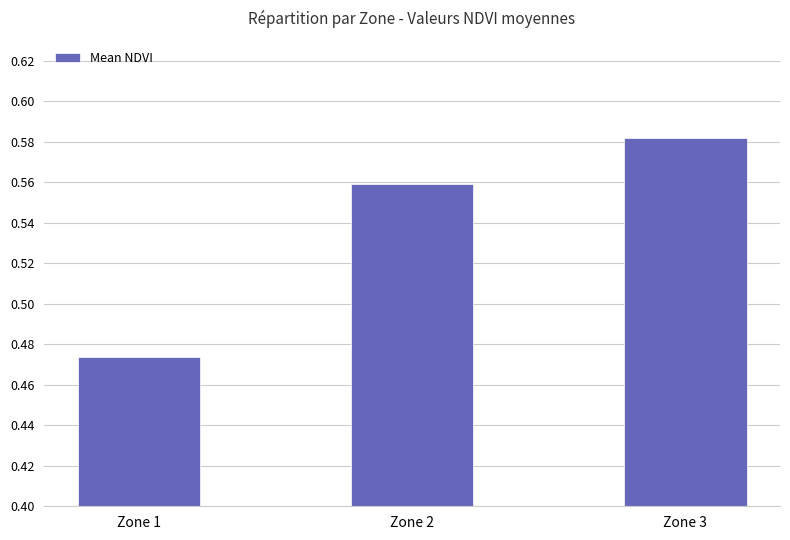

The chart shows a value of 0.9 at Zone 3. True or false?

False